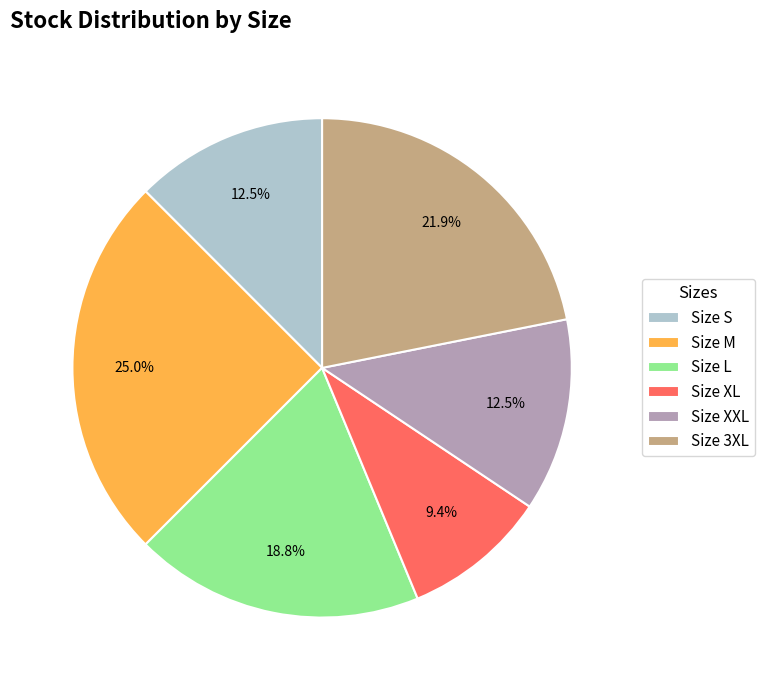

How many segments does this pie chart have?

6